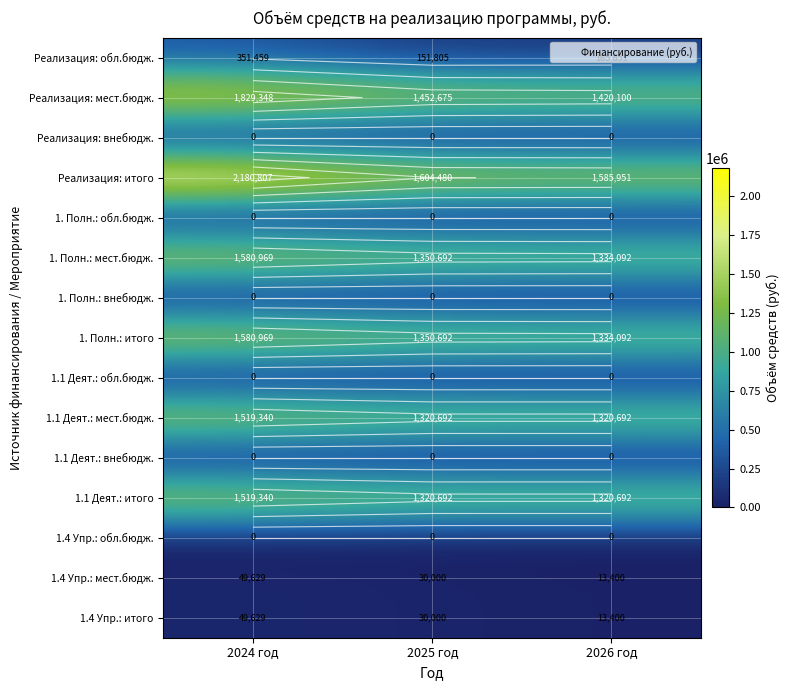

At which category is the sum across all series the highest?

2024 год